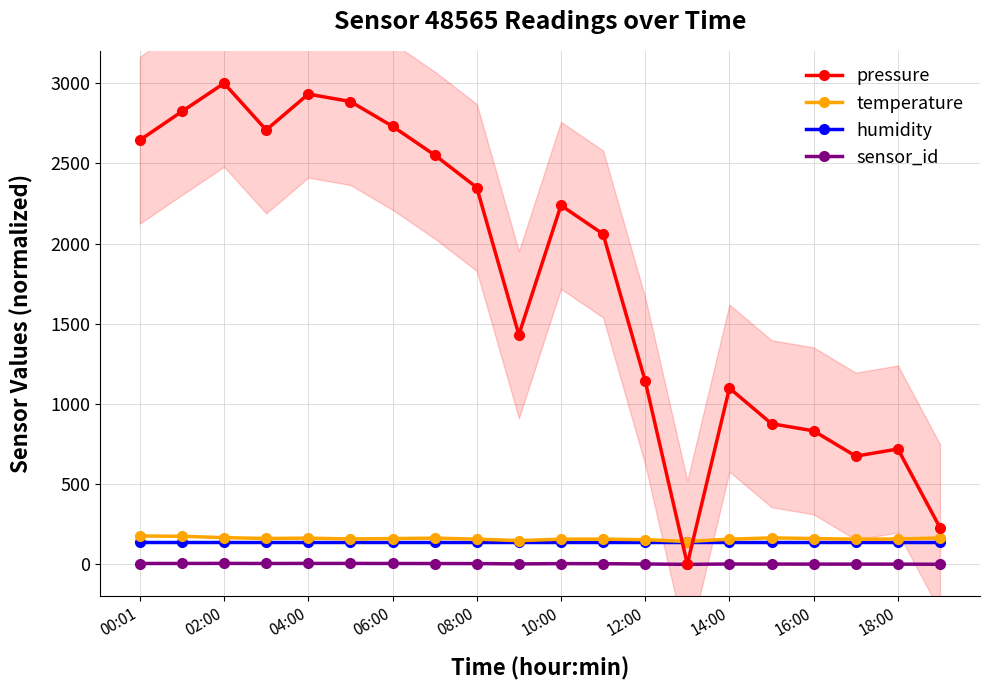

Does the chart have visible grid lines?

Yes